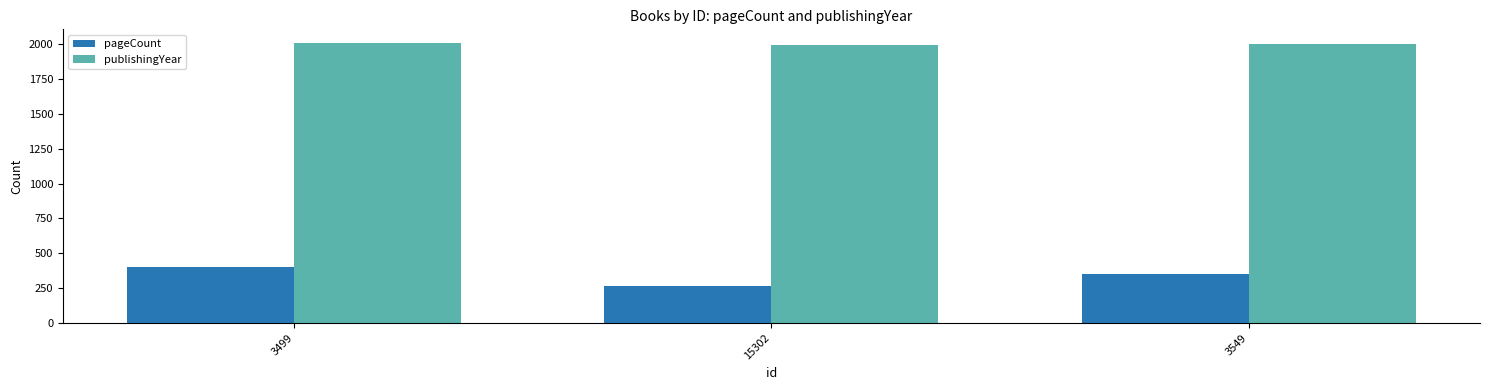

Rank the series by their maximum value, from lowest to highest.

pageCount, publishingYear